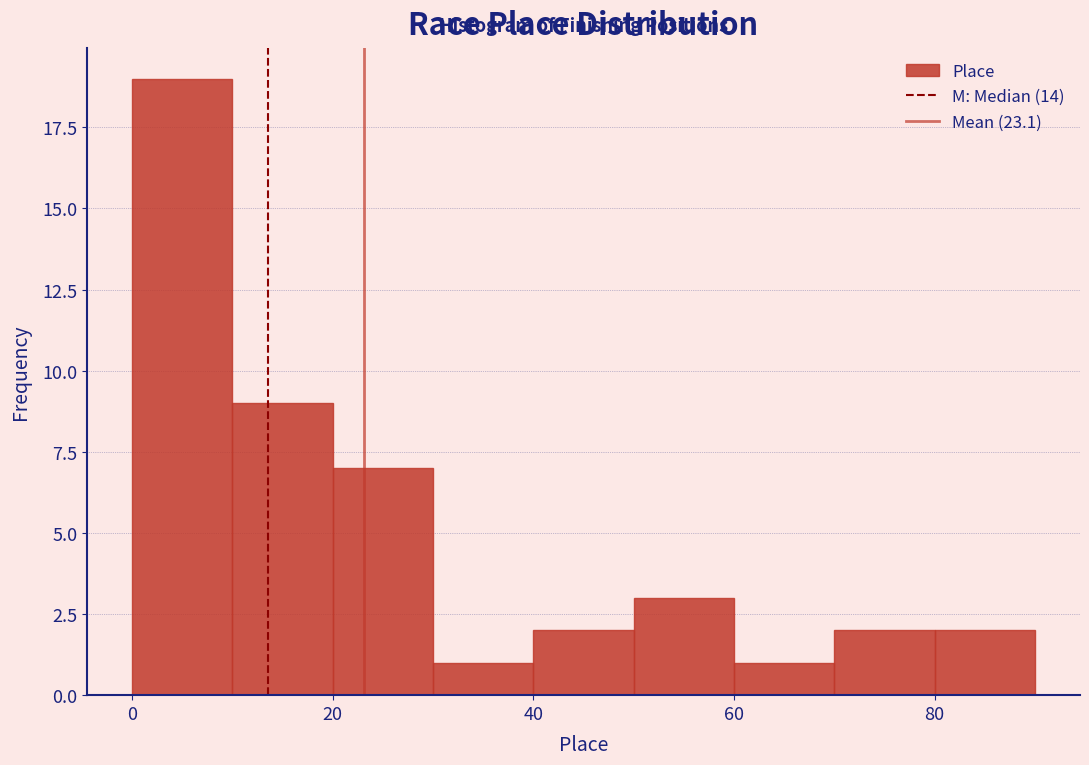

Reading left to right, list every bar in this chart as the range it spans on the x-axis followed by its height. The values are not printed on the chart, so give them approximately, as read against the axis.

0 to 10: 19
10 to 20: 9
20 to 30: 7
30 to 40: 1
40 to 50: 2
50 to 60: 3
60 to 70: 1
70 to 80: 2
80 to 90: 2